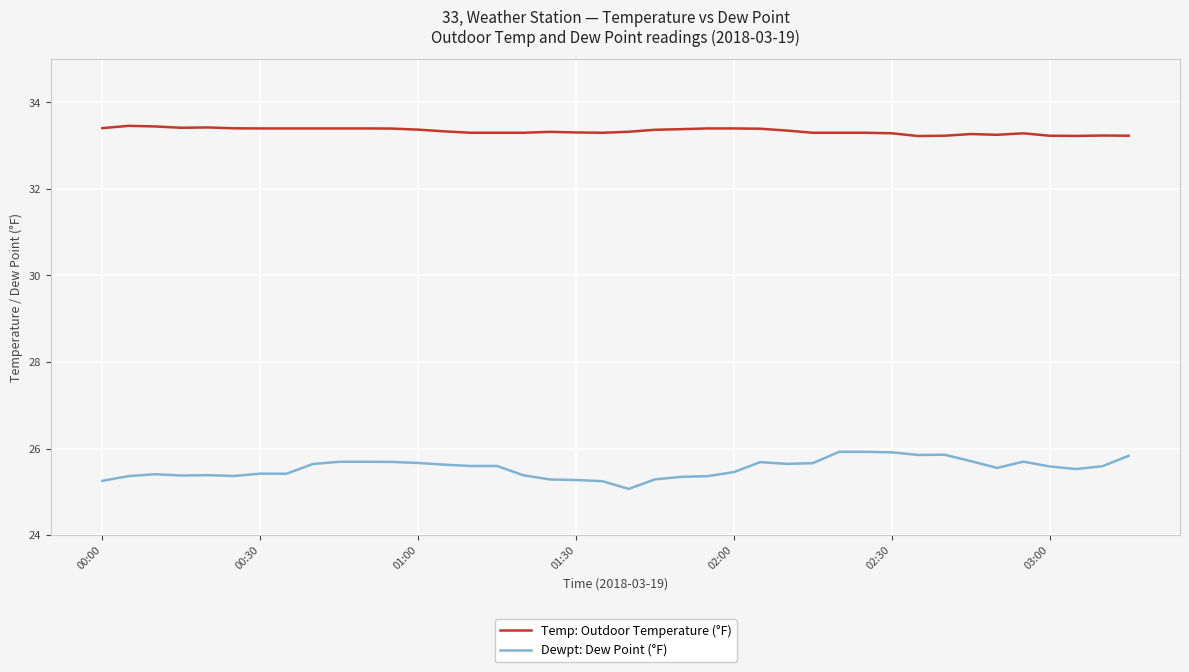

Which series has the largest total across all categories?

Temp: Outdoor Temperature (°F)